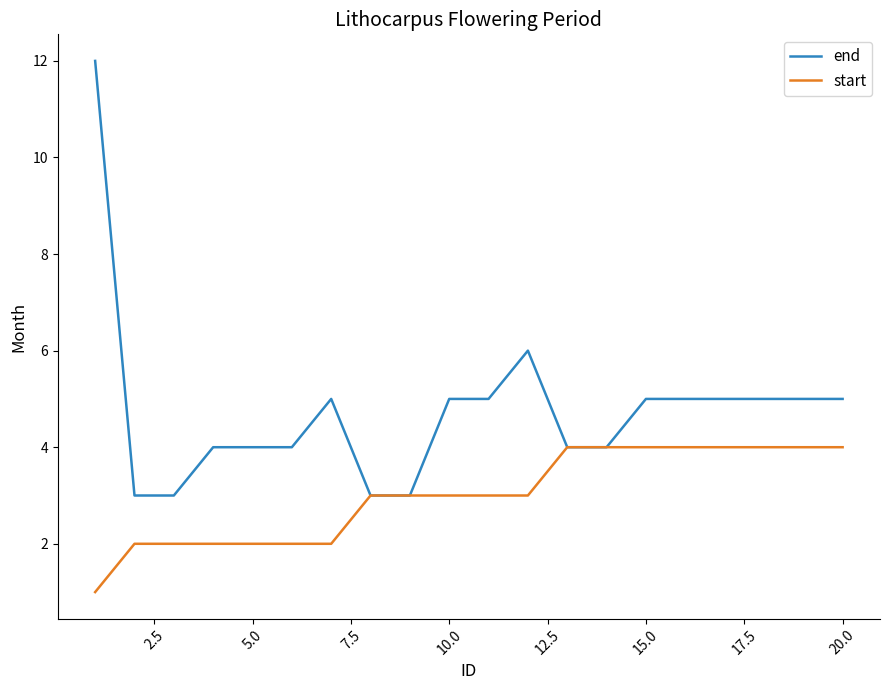

What is the maximum value shown in the chart?

12